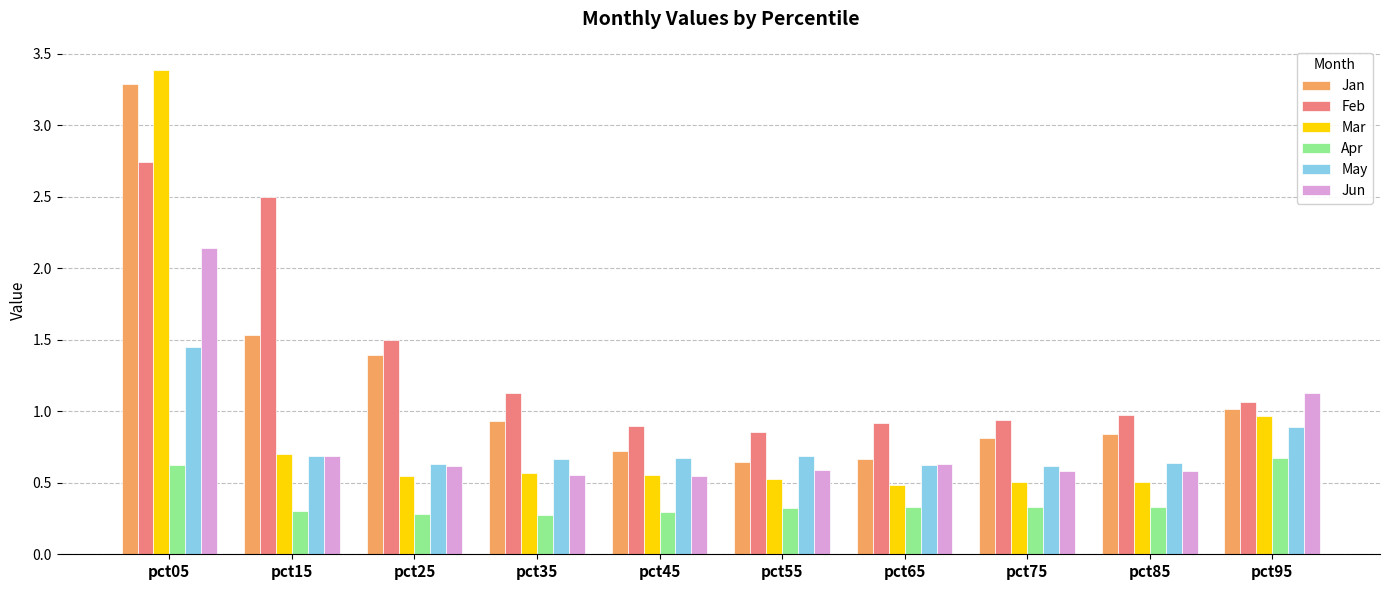

The value of Jun at pct05 is 2.9. True or false?

False